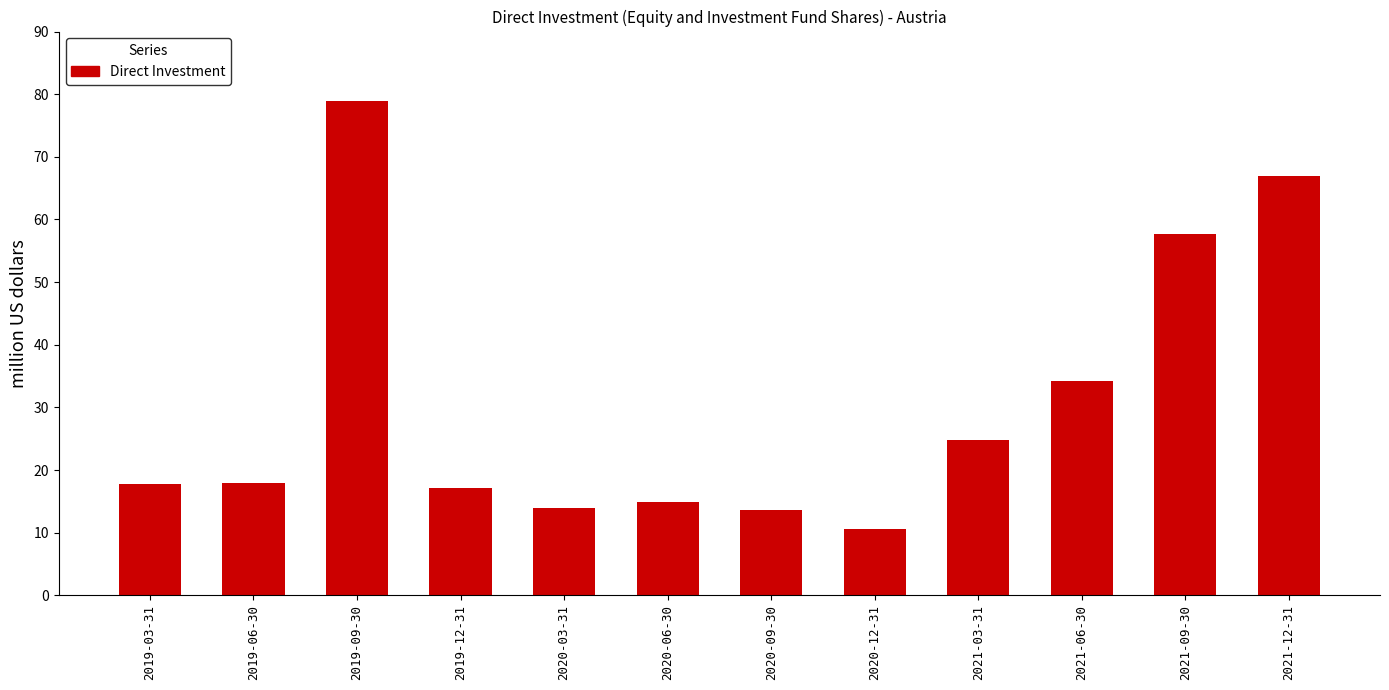

Read the value at 2020-12-31.

10.5